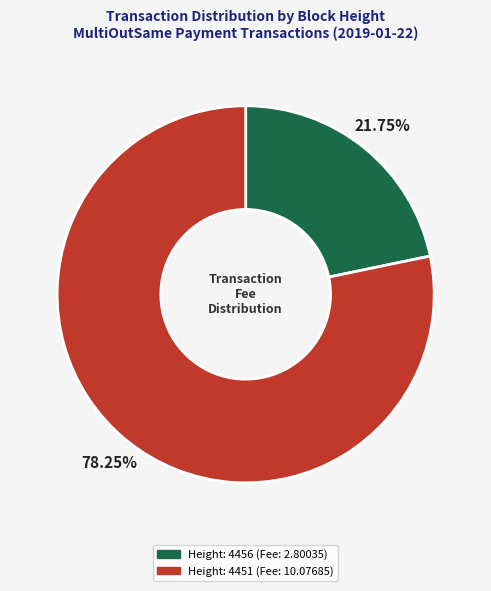

Does any single category account for the majority?

Yes